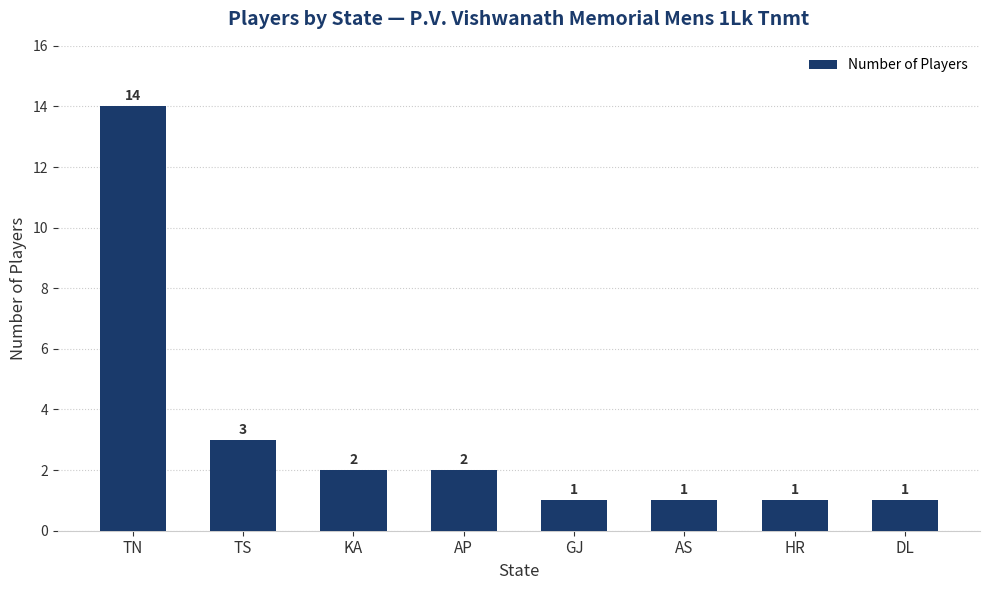

Approximately how many times larger is the value at AS compared to DL?

1.0